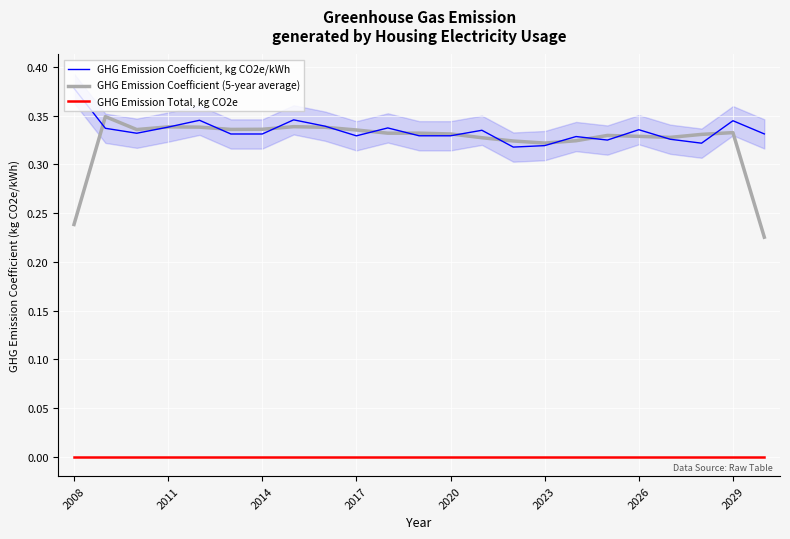

List the series in order of their peak value, lowest first.

GHG Emission Total, kg CO2e, GHG Emission Coefficient (5-year average), GHG Emission Coefficient, kg CO2e/kWh